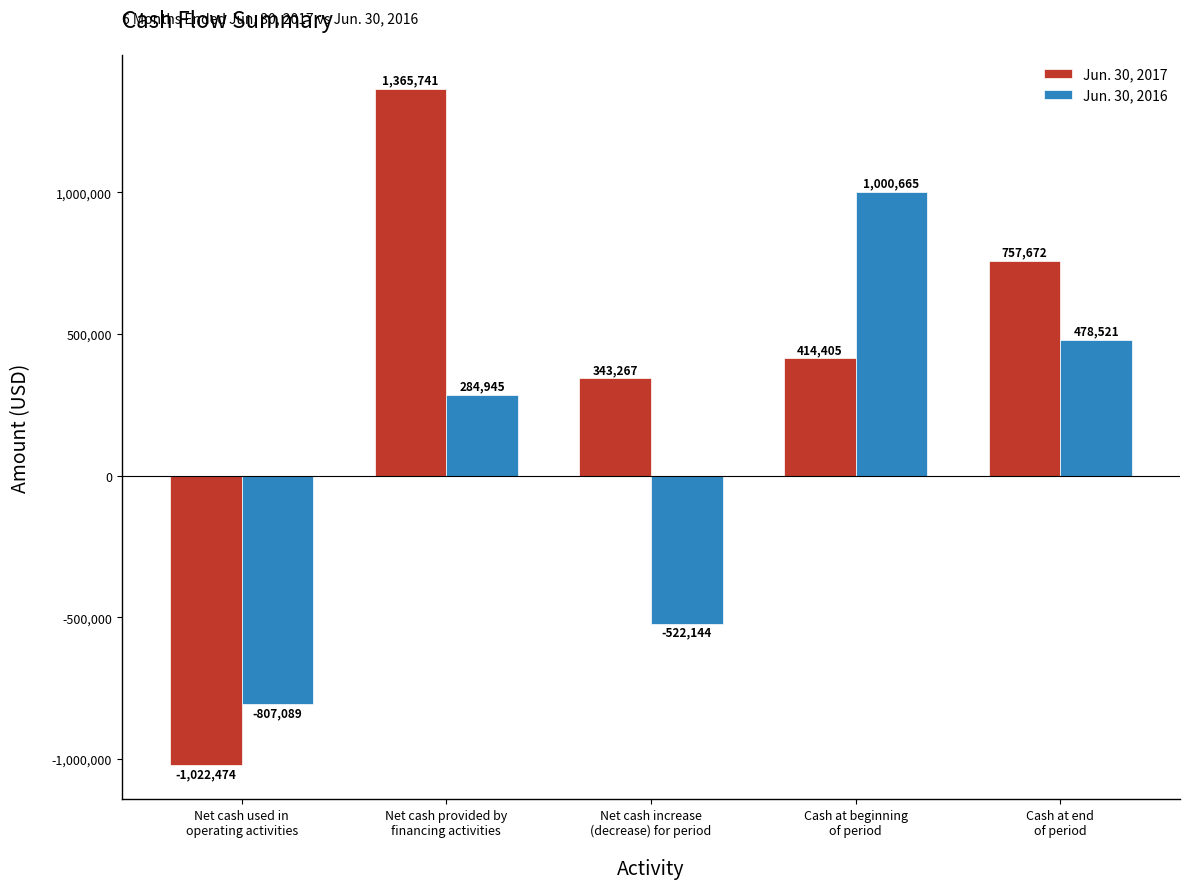

Reading left to right, transcribe all the data shown in this chart.

Jun. 30, 2017: -1022474	1365741	343267	414405	757672
Jun. 30, 2016: -807089	284945	-522144	1000665	478521